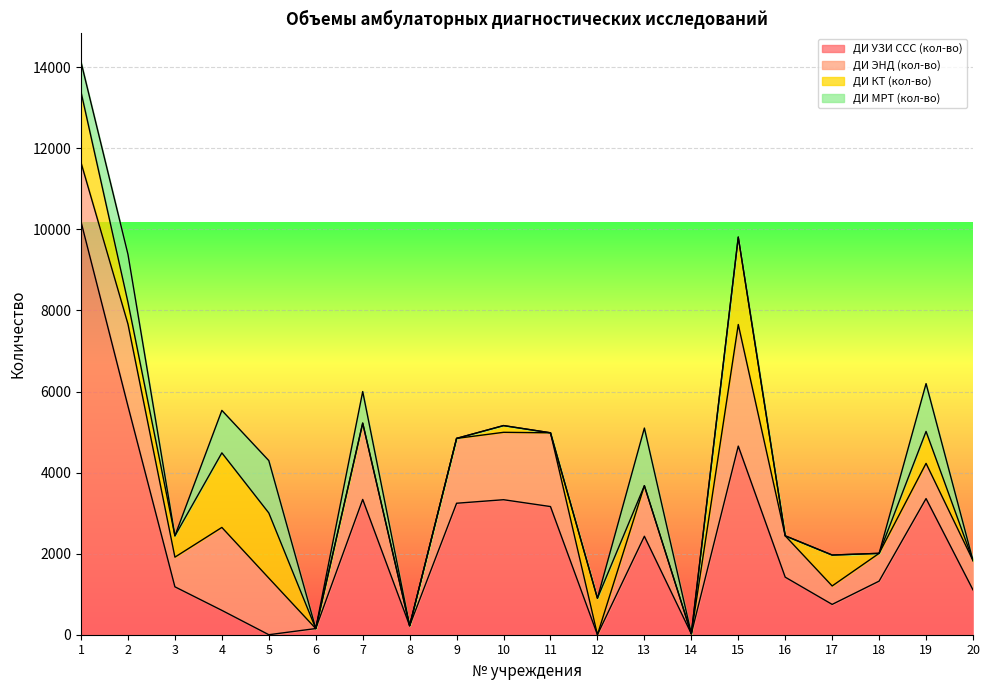

Reading right to left, transcribe all the data shown in this chart.

ДИ УЗИ ССС (кол-во): 1106	3359	1322	748	1420	4654	24	2429	0	3162	3331	3244	222	3338	152	0	601	1182	5640	10189
ДИ ЭНД (кол-во): 724	869	686	455	1020	3000	0	1248	0	1820	1663	1600	0	1883	0	1397	2046	732	2024	1458
ДИ КТ (кол-во): 0	788	0	763	0	2157	0	0	900	0	166	0	0	0	0	1607	1840	526	537	1742
ДИ МРТ (кол-во): 0	1180	0	0	0	0	0	1422	0	0	0	0	0	779	0	1292	1048	0	1184	739